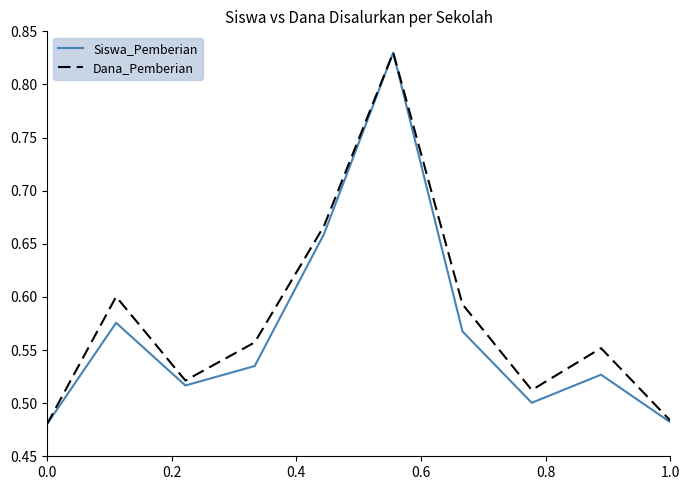

Which series has the widest spread of values?

Siswa_Pemberian